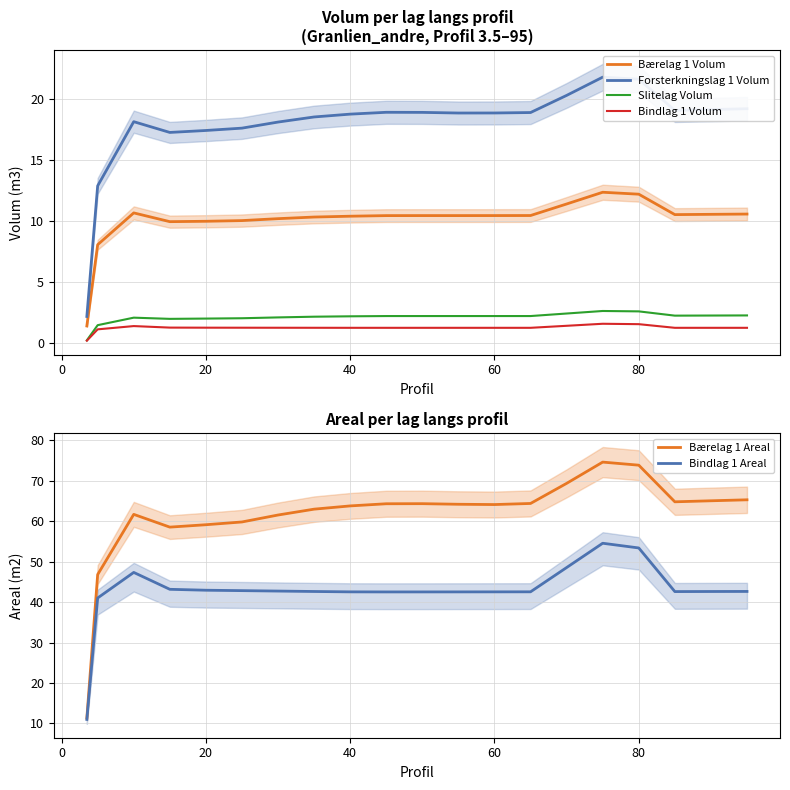

What is the highest value of the Slitelag Volum series?

2.6